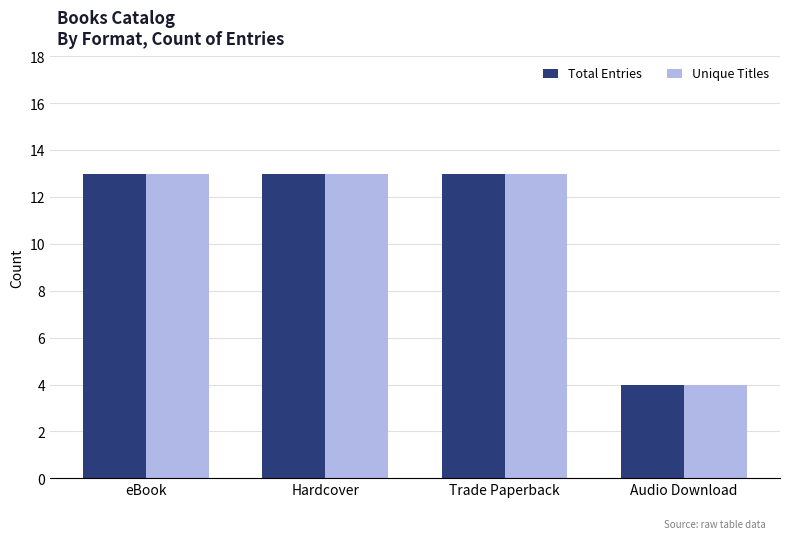

Is it true that Total Entries equals 2 at Audio Download?

False